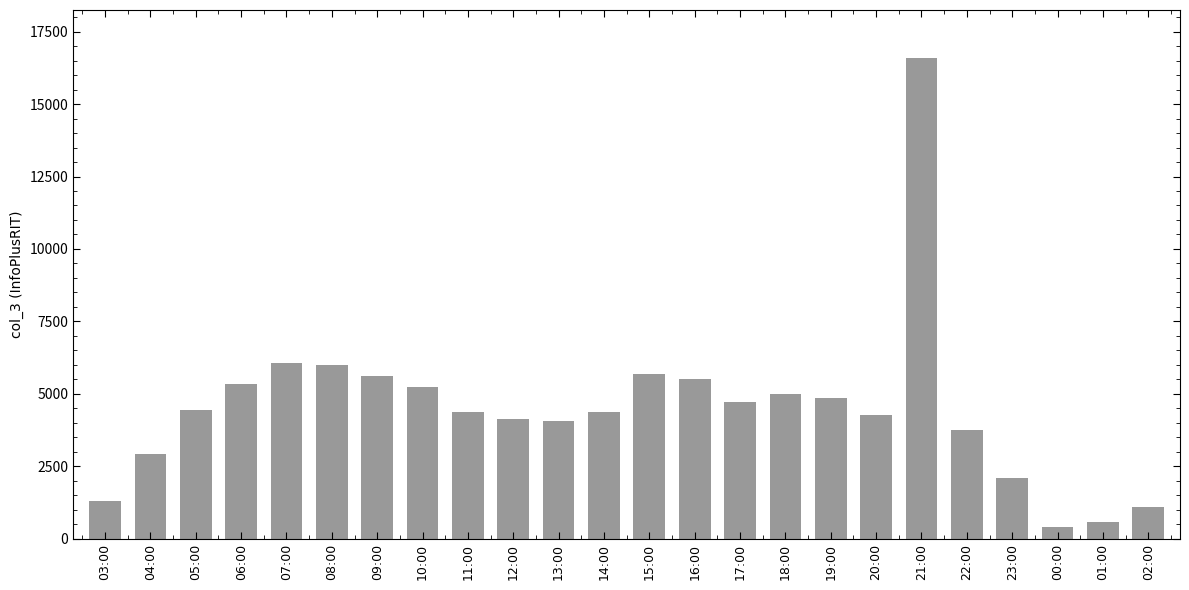

How many distinct data groups are displayed?

1